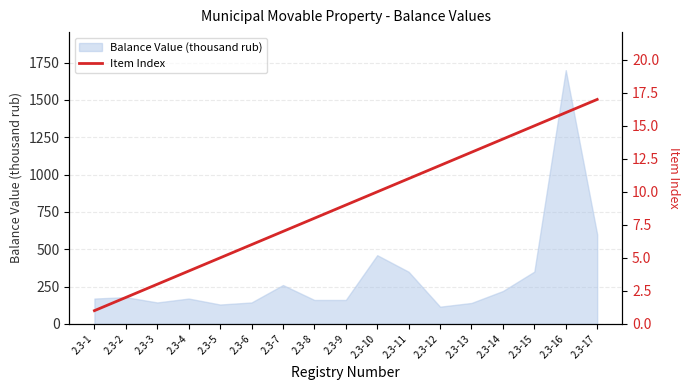

The value of Balance Value (thousand rub) at 2.3-3 is 143.4. True or false?

True